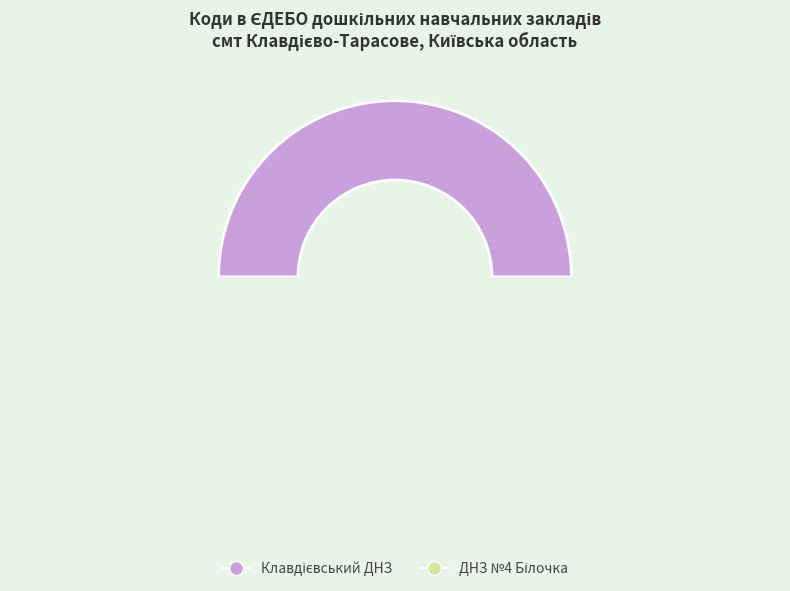

Is there any slice that represents more than half of the pie?

Yes